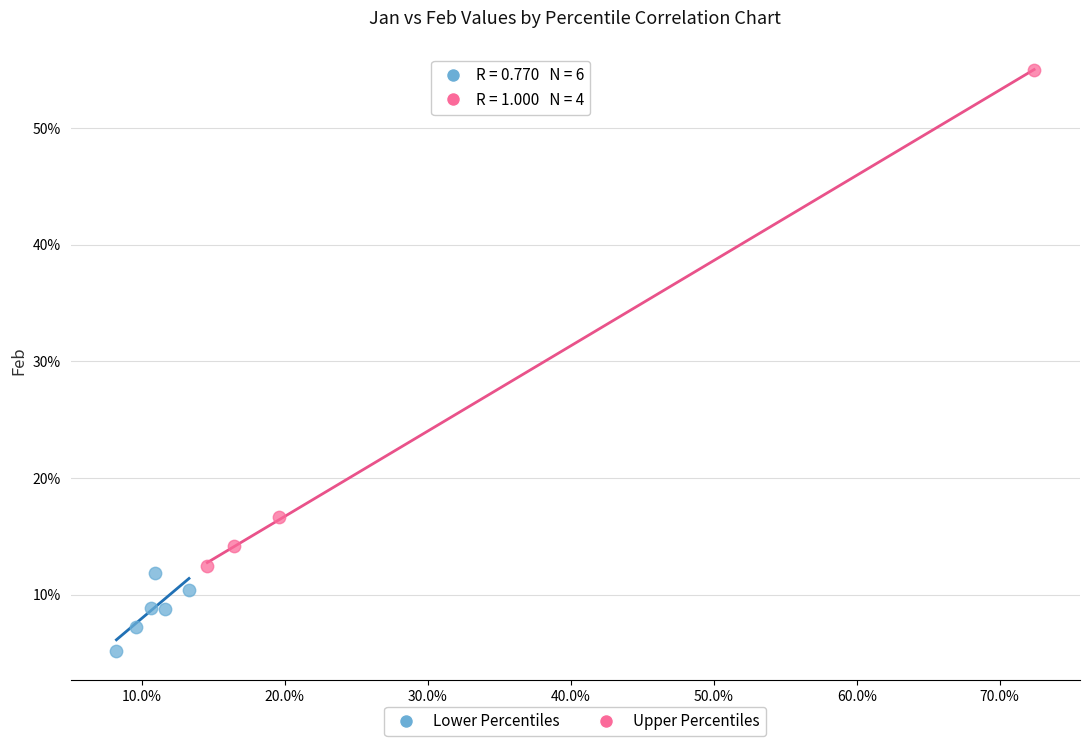

Which series reaches the minimum Y coordinate?

Lower Percentiles